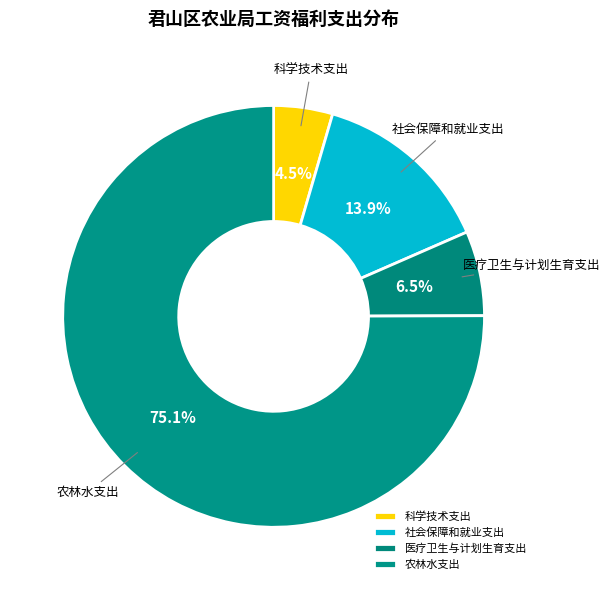

What percentage is NOT represented by 医疗卫生与计划生育支出?

93.5%